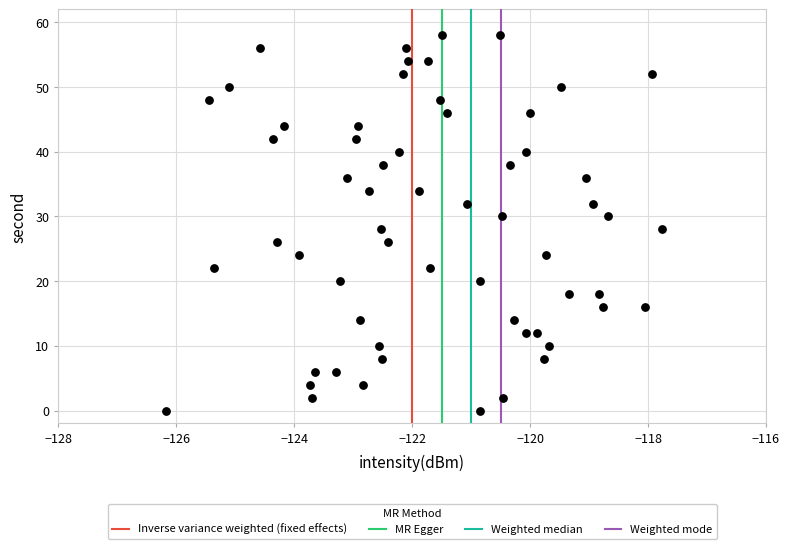

Count the number of points in this scatter plot.

60